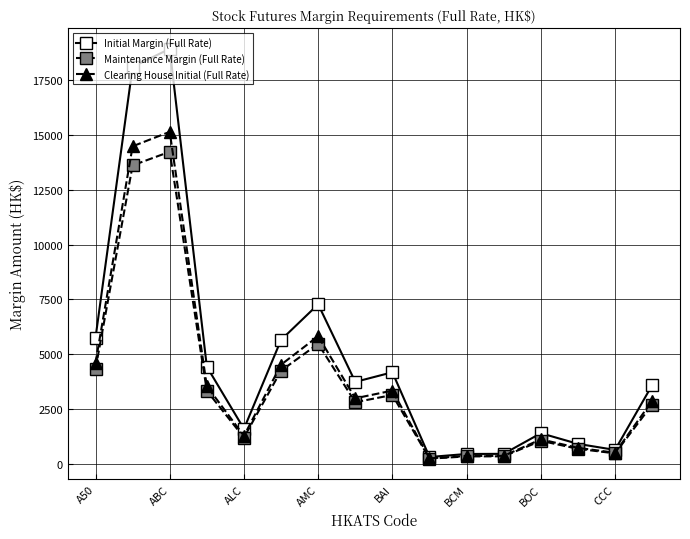

Which series has the largest range (max minus min)?

Initial Margin (Full Rate)